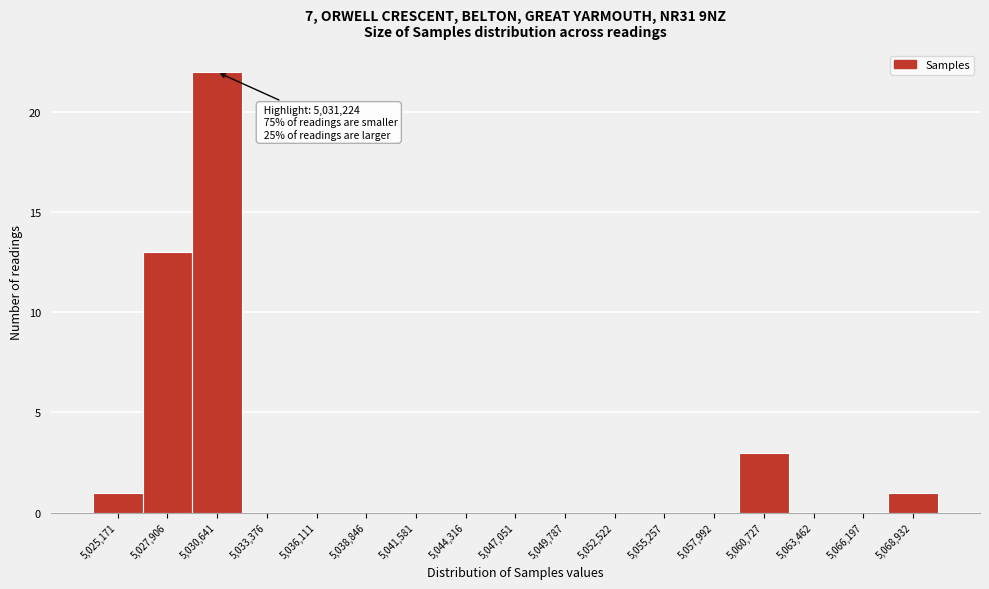

Reading left to right, what are all the values shown in this chart?

5,025,171=1	5,027,906=13	5,030,641=22	5,033,376=0	5,036,111=0	5,038,846=0	5,041,581=0	5,044,316=0	5,047,051=0	5,049,787=0	5,052,522=0	5,055,257=0	5,057,992=0	5,060,727=3	5,063,462=0	5,066,197=0	5,068,932=1